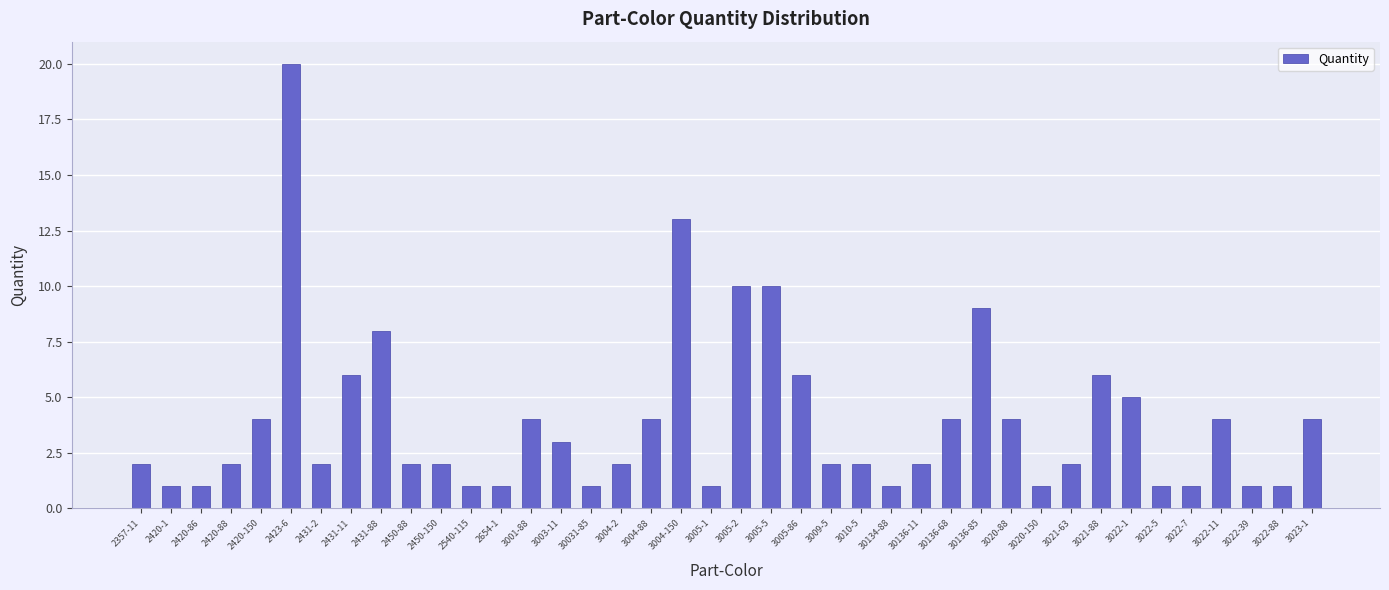

What is the change in value from 3005-86 to 30136-11?

-4